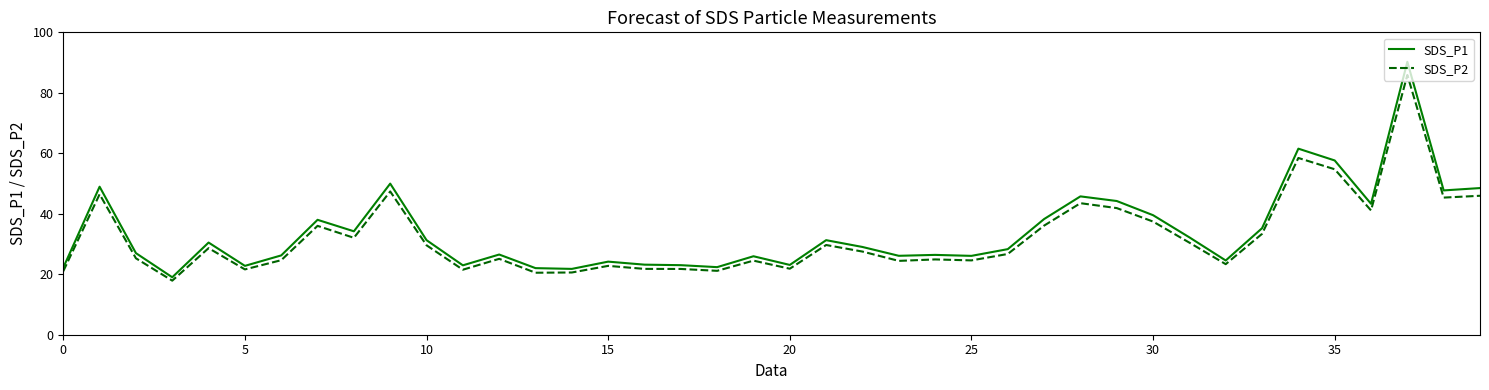

What is the difference between the maximum and minimum values in the SDS_P2 series?

68.0